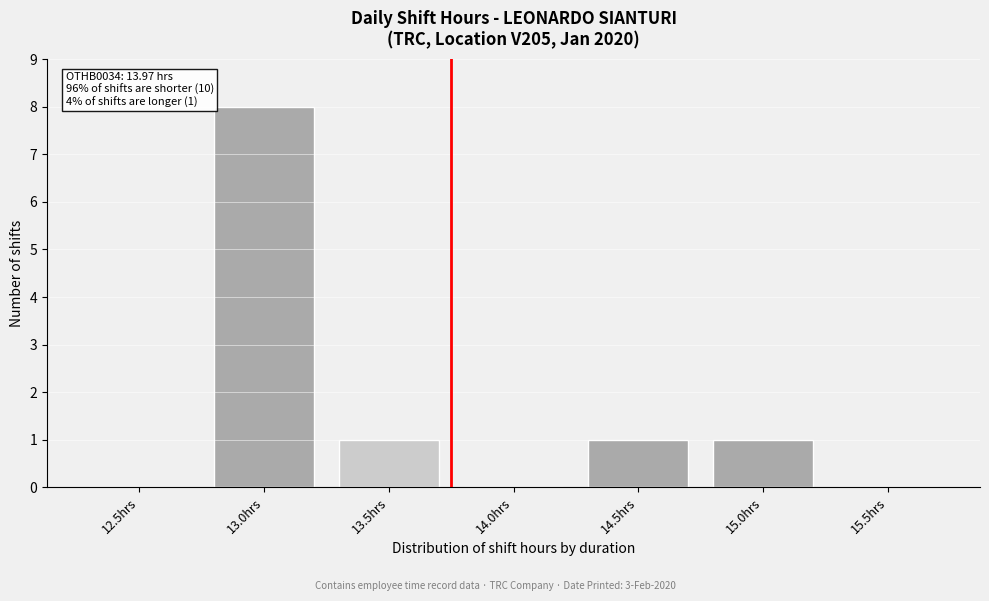

Reading left to right, list all the values displayed in this chart.

12.5hrs=0	13.0hrs=8	13.5hrs=1	14.0hrs=0	14.5hrs=1	15.0hrs=1	15.5hrs=0